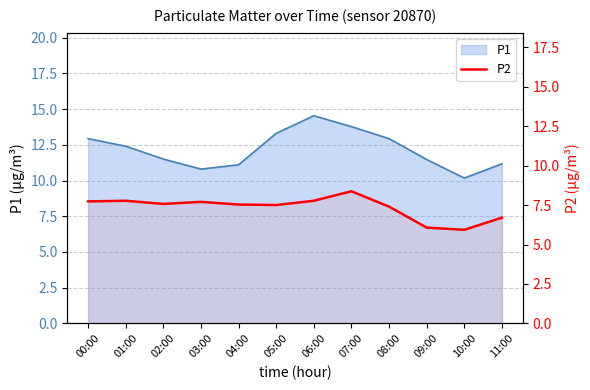

Does the chart display data point markers on the line(s)?

No